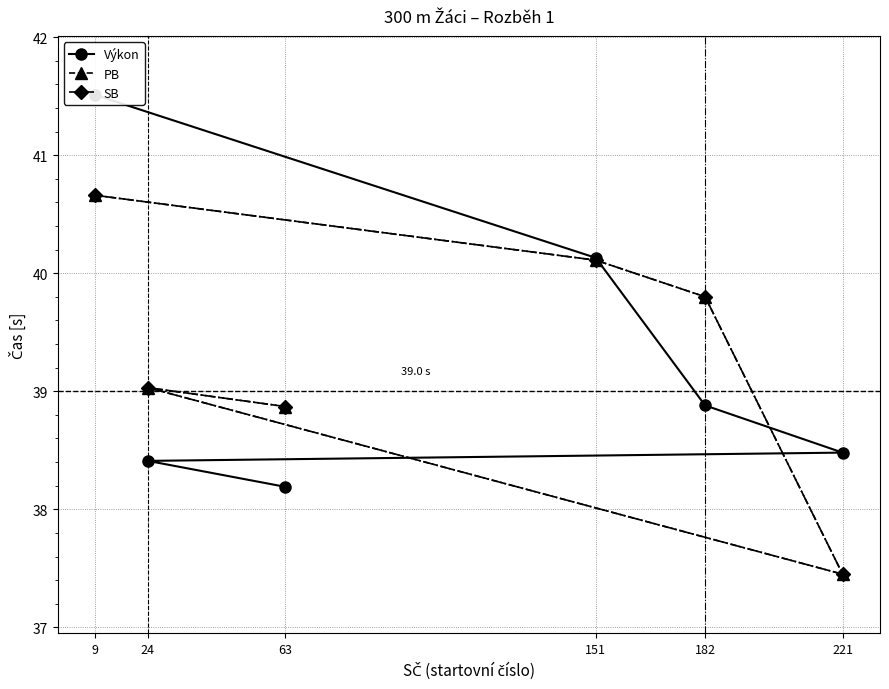

What is the total value across all series at 63?

115.9